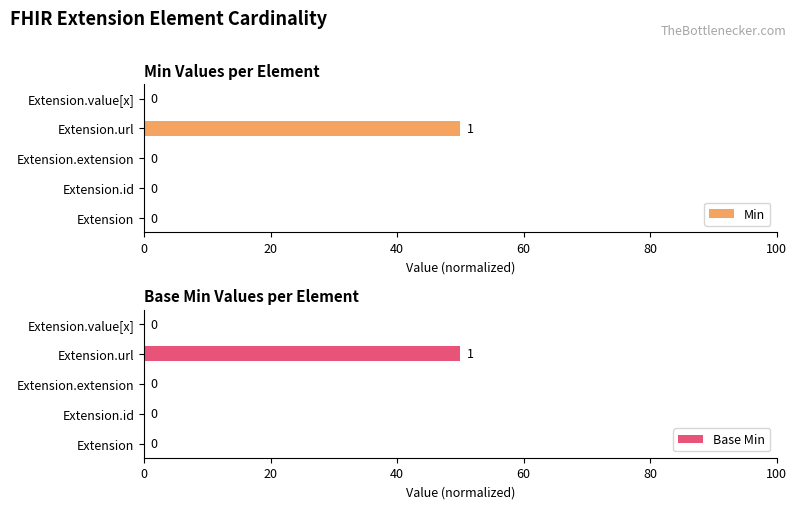

Rank the series at 0 from highest to lowest value.

Min, Base Min